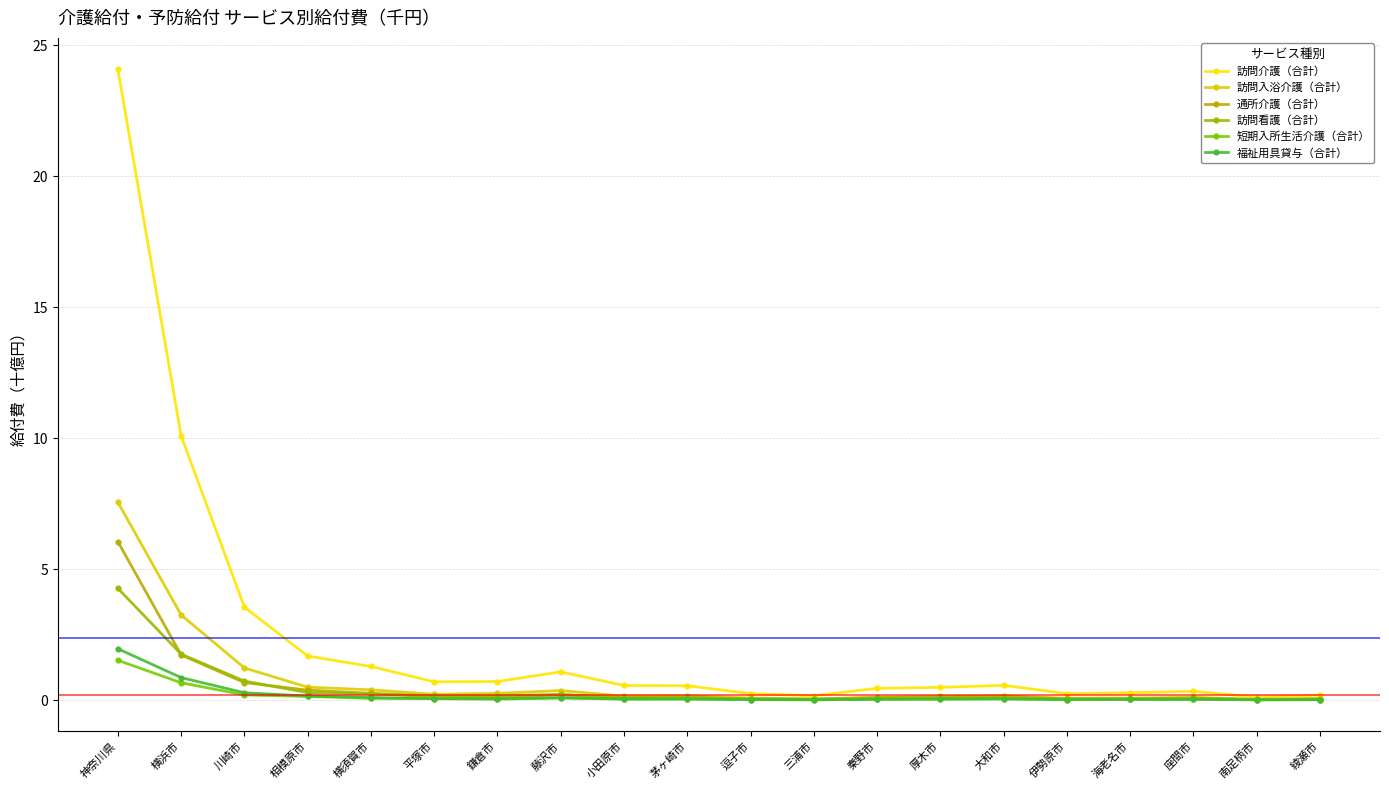

The 通所介護（合計） series shows 0.1 at 伊勢原市. True or false?

True